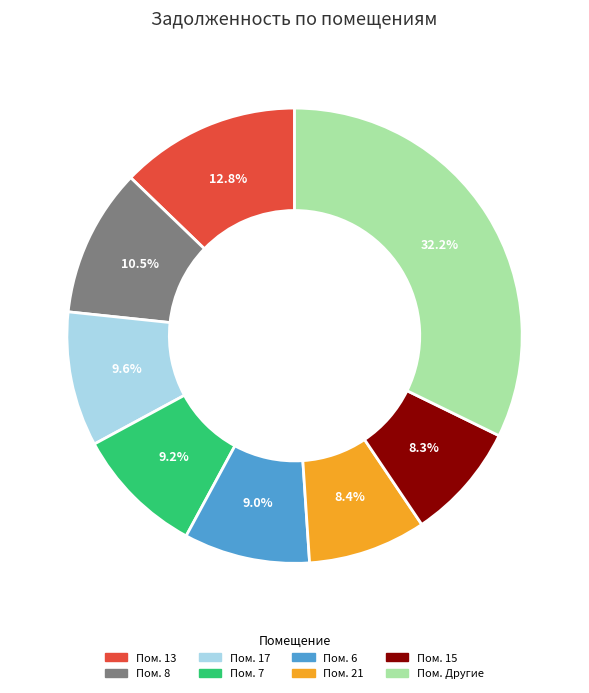

Is there any slice that represents more than half of the pie?

No